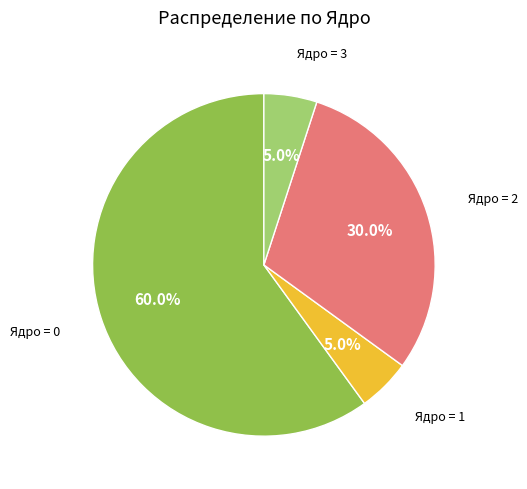

Which has a higher value, Ядро = 2 or Ядро = 0?

Ядро = 0